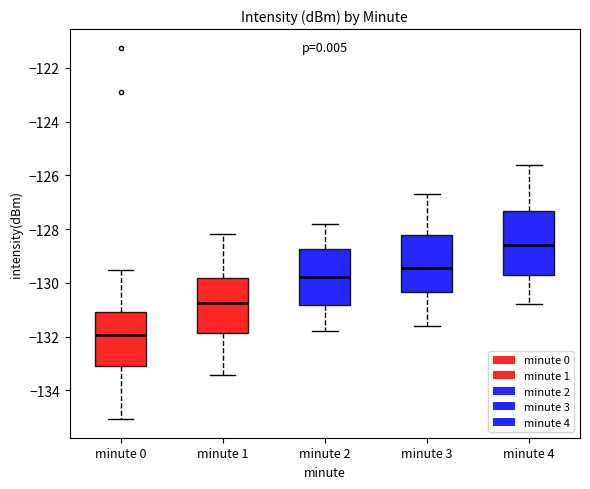

Reading left to right, transcribe this box plot: for each box, give where its median line is, the range the box spans, and where its two whiskers end, as read against the y-axis. The values are not printed on the chart, so give them approximately, as read against the axis.

minute 0: median -132.0, box -133.2 to -131.0, whiskers -135.0 to -129.6
minute 1: median -130.8, box -131.8 to -129.8, whiskers -133.4 to -128.2
minute 2: median -129.8, box -130.8 to -128.8, whiskers -131.8 to -127.8
minute 3: median -129.4, box -130.4 to -128.2, whiskers -131.6 to -126.6
minute 4: median -128.6, box -129.8 to -127.4, whiskers -130.8 to -125.6